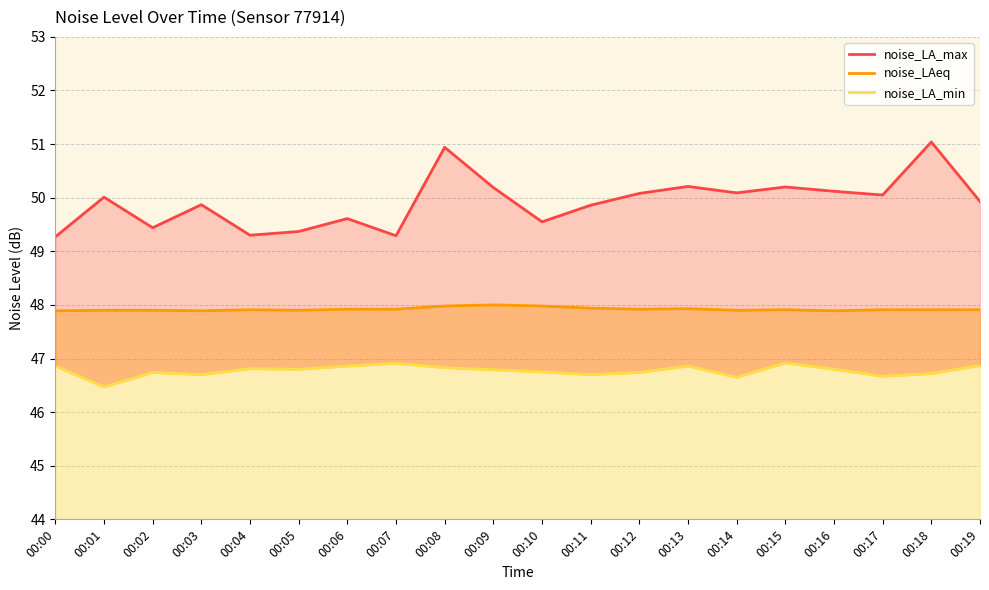

What is the difference between the highest and lowest values at 00:12?

3.3